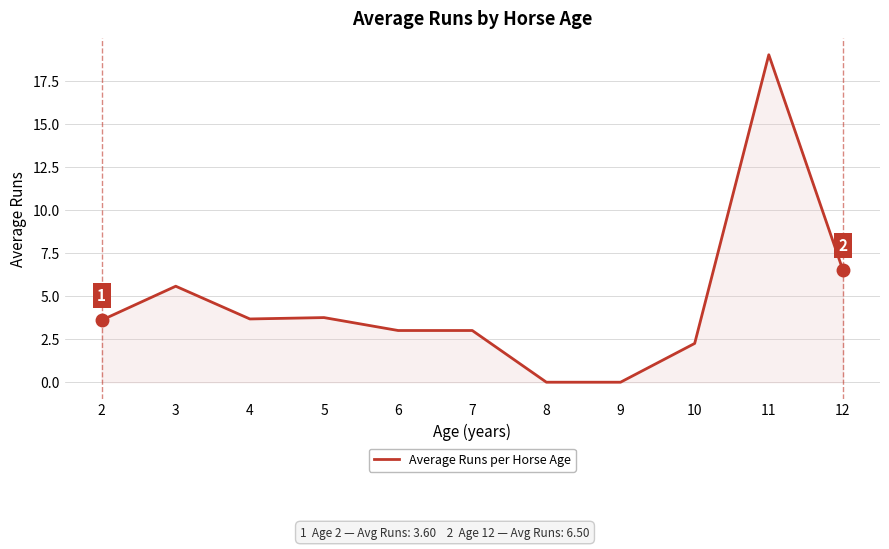

How many lines are shown in the chart?

1